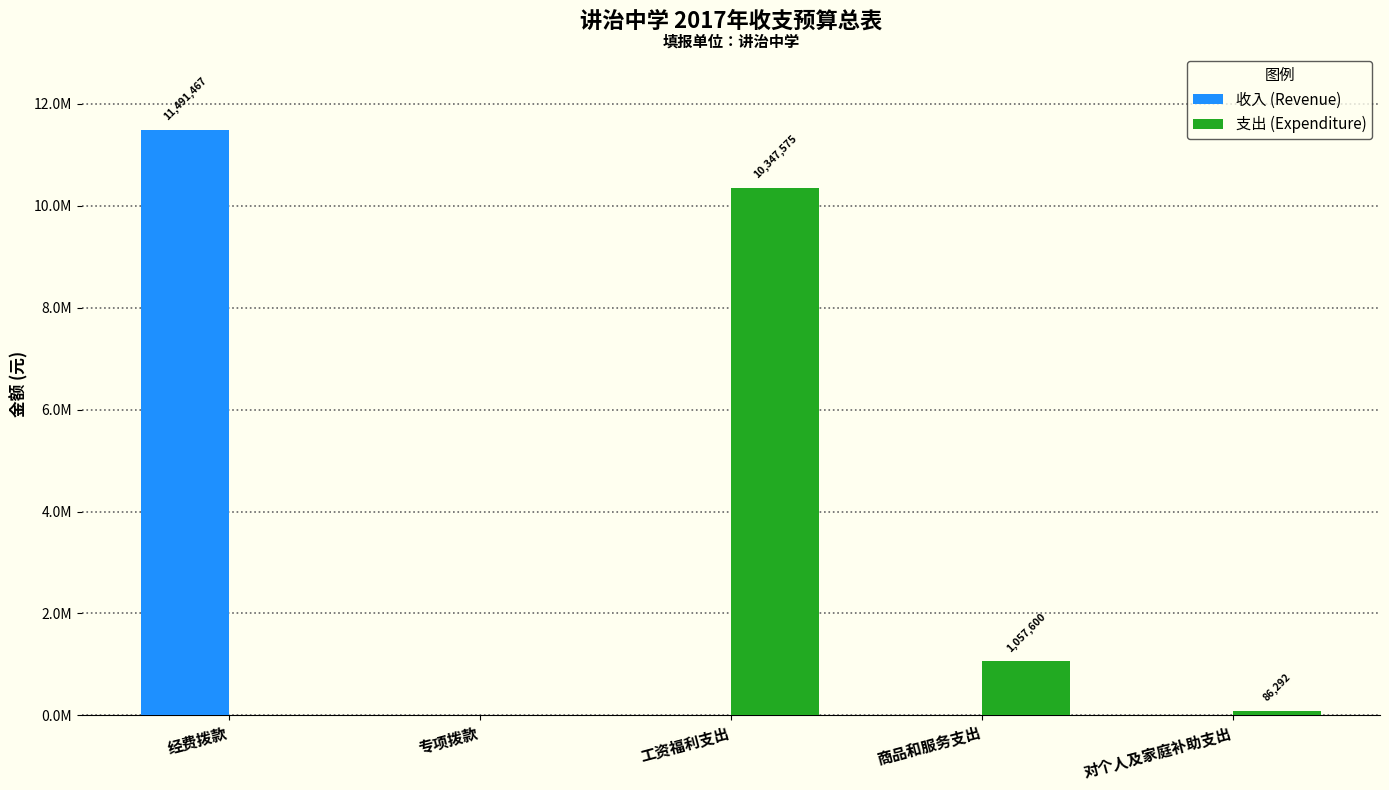

What are all the series names shown in the legend?

收入 (Revenue), 支出 (Expenditure)